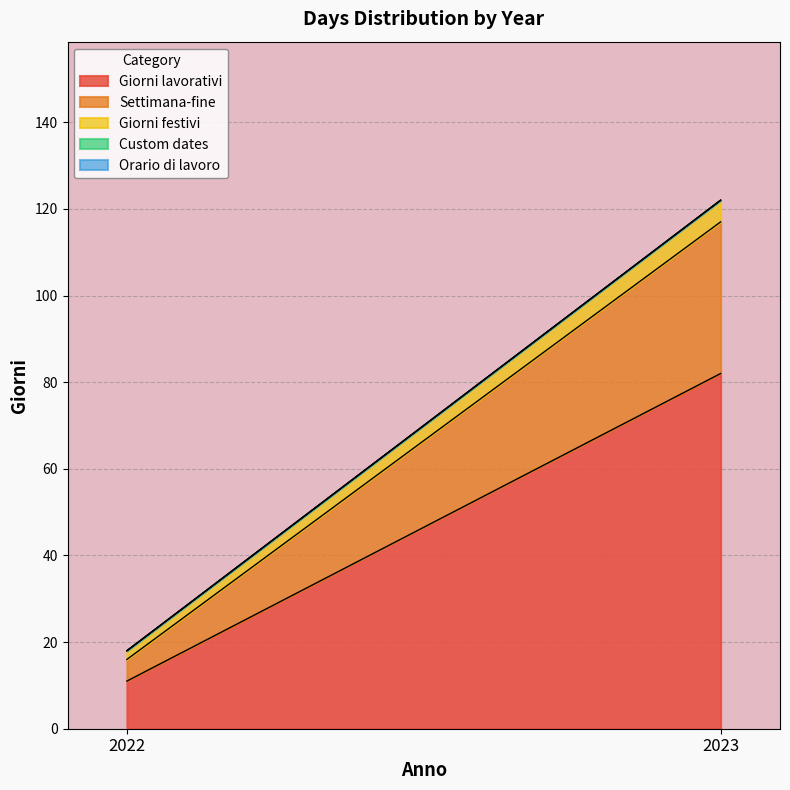

Reading right to left, list all the values displayed in this chart.

Giorni lavorativi: 2023=82	2022=11
Settimana-fine: 2023=35	2022=5
Giorni festivi: 2023=5	2022=2
Custom dates: 2023=0	2022=0
Orario di lavoro: 2023=0	2022=0